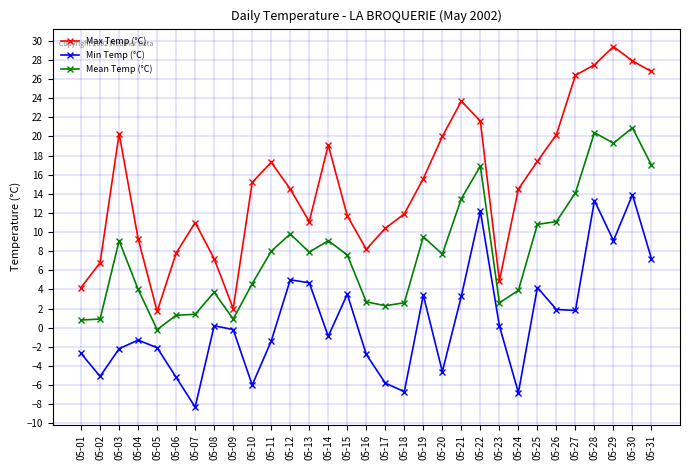

Is it true that Mean Temp (°C) equals 20.4 at 05-28?

True